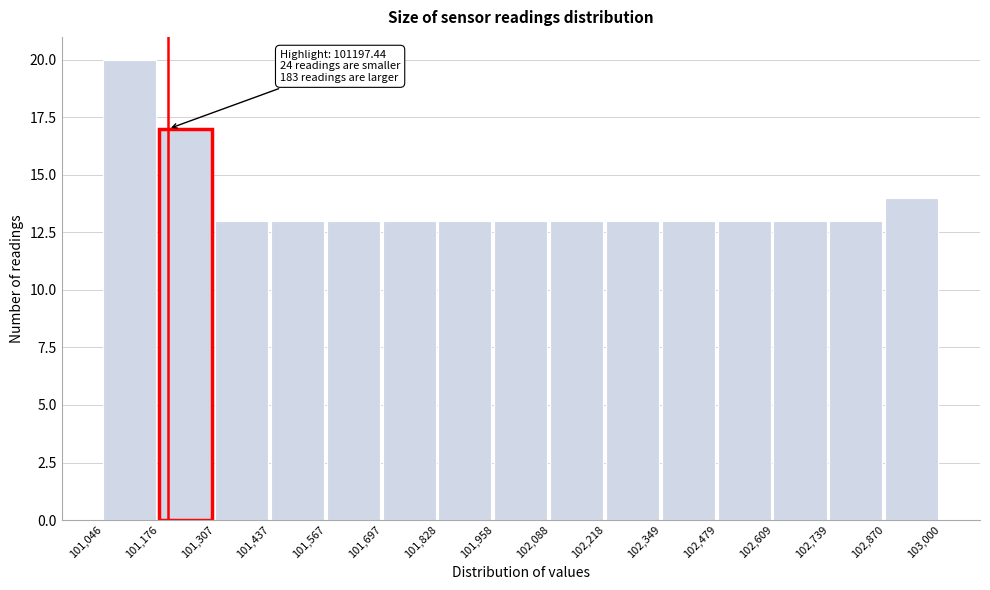

Over which range of the x-axis is the bar tallest?

101,046 to 101,176